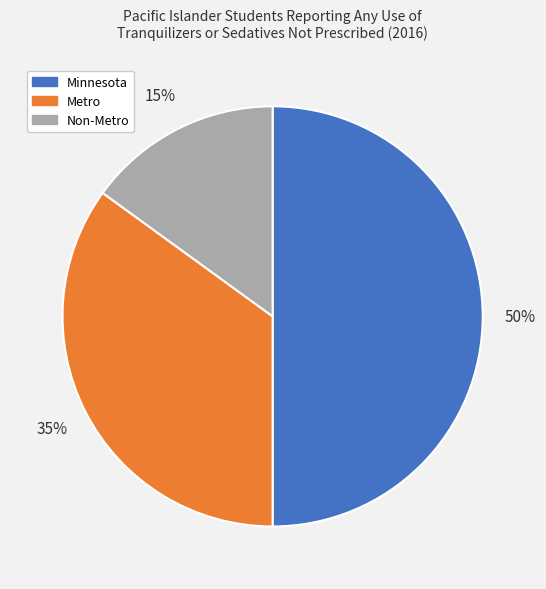

What is the smallest slice in the pie chart?

Non-Metro